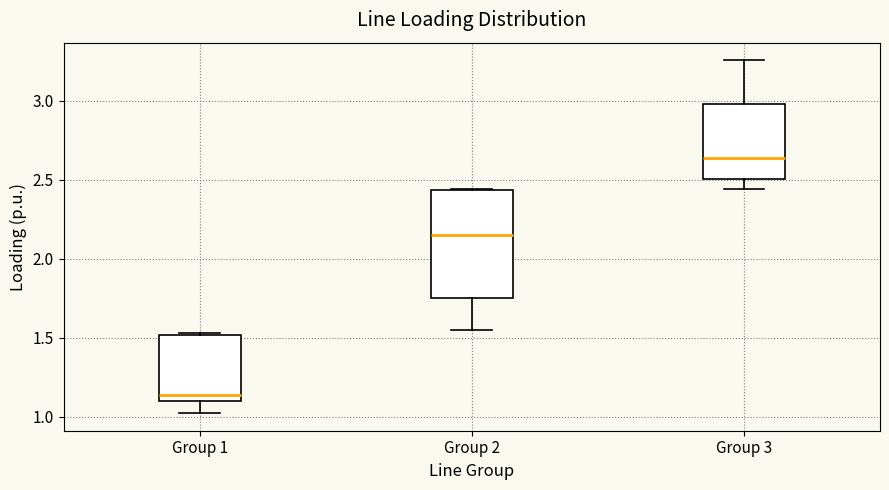

Which box is the tallest, from its lower edge to its upper edge?

Group 2